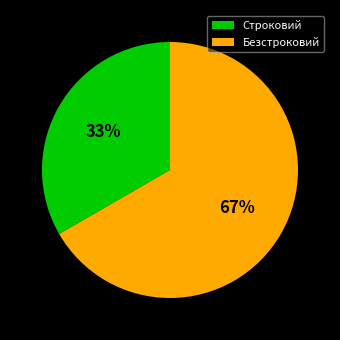

To the nearest percent, what portion does Безстроковий represent?

67%